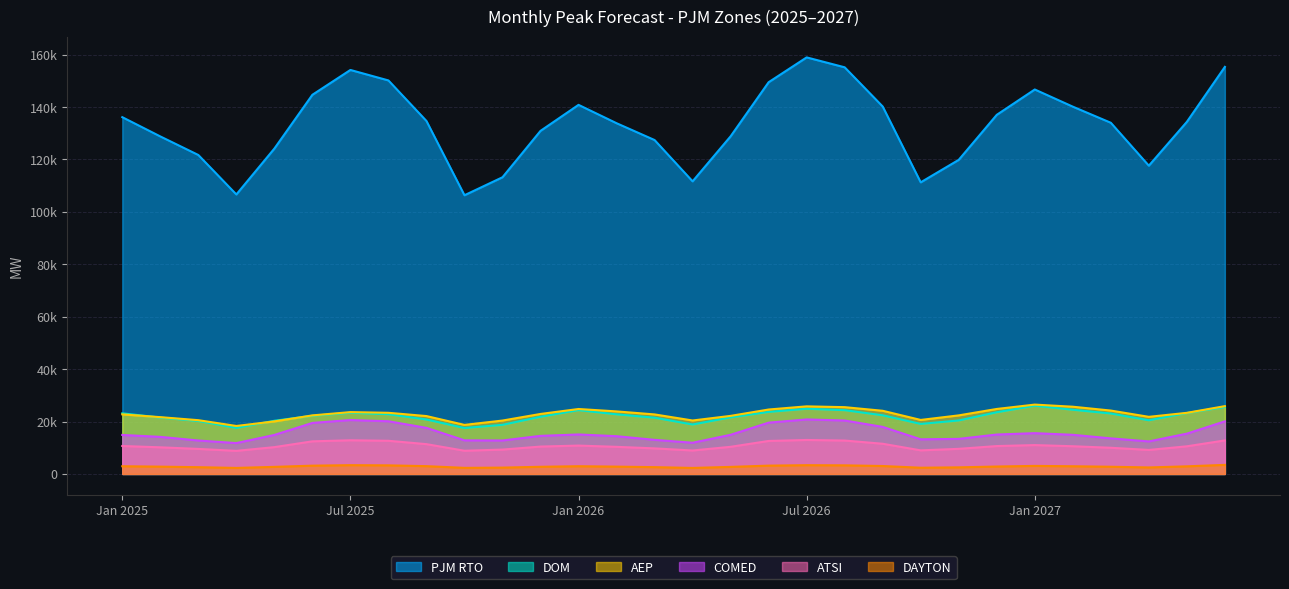

What are all the series names shown in the legend?

PJM RTO, DOM, AEP, COMED, ATSI, DAYTON